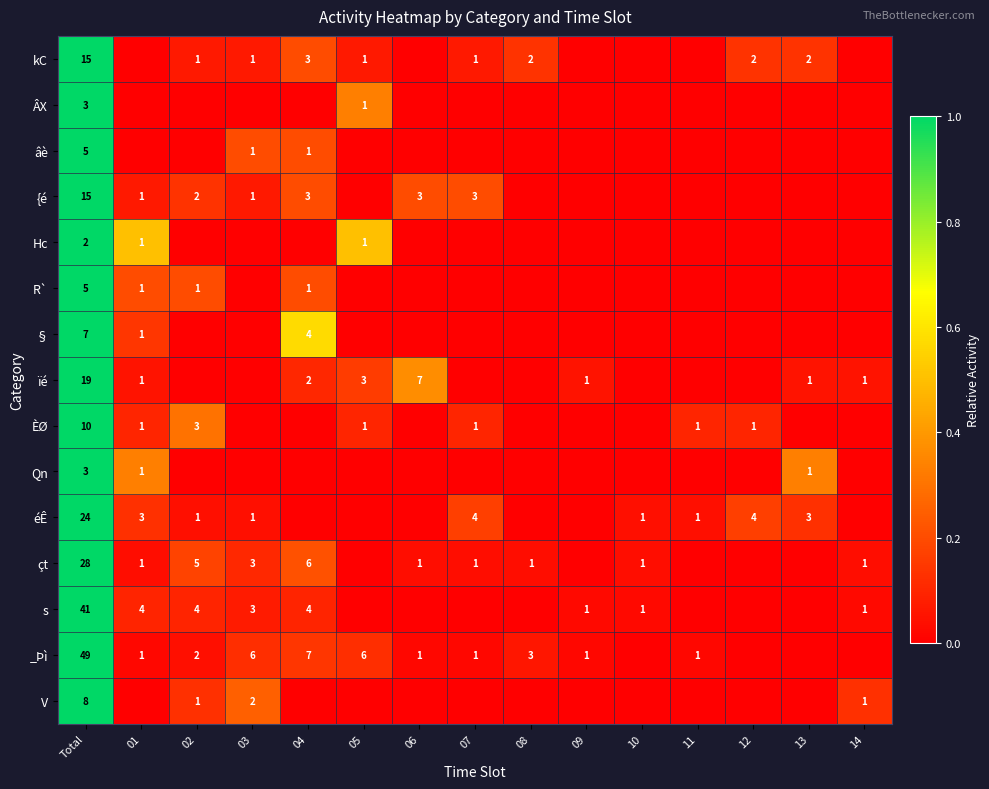

True or false: kC has a value of 2 at 03.

False